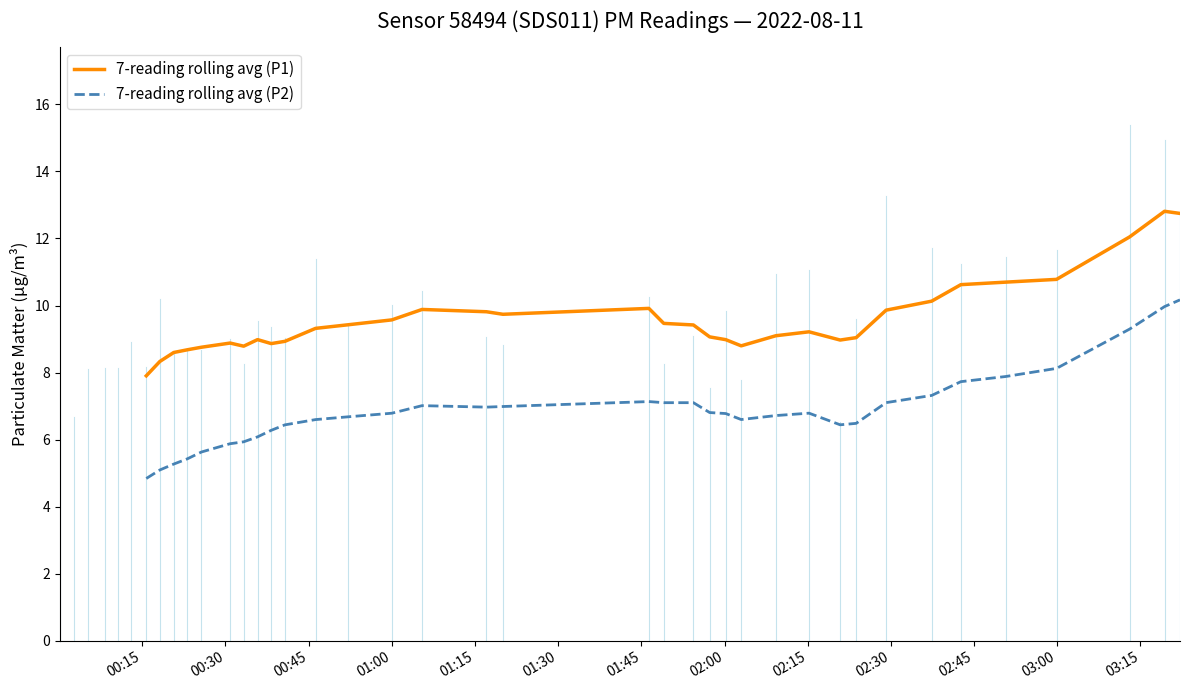

Which category has the lowest value in the 7-reading rolling avg (P1) series?

00:15